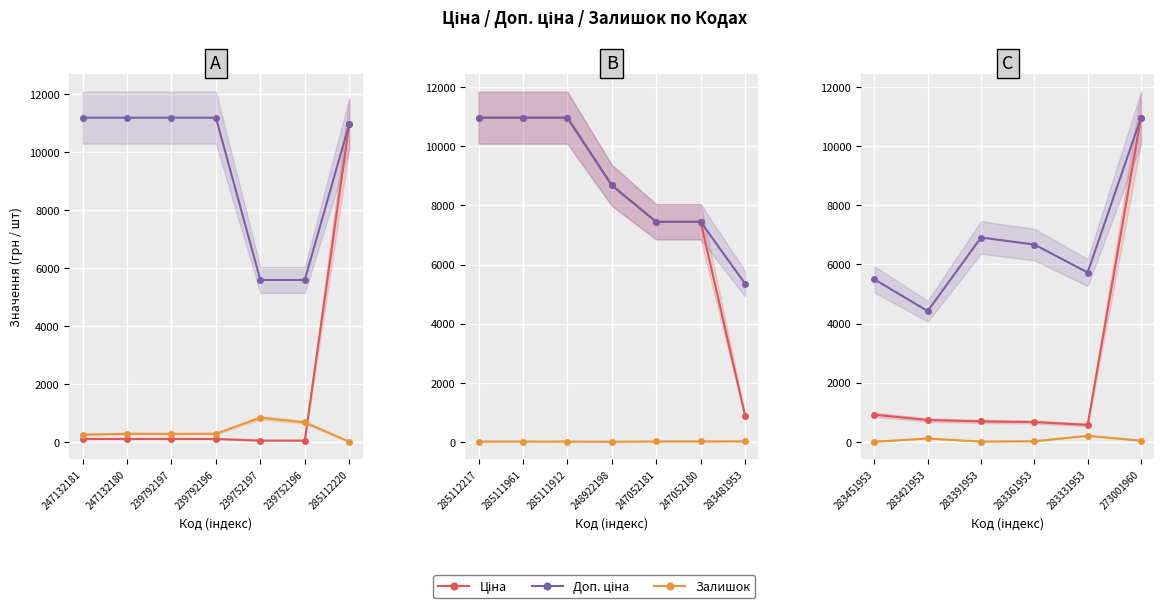

True or false: Залишок and Ціна cross at least once.

False